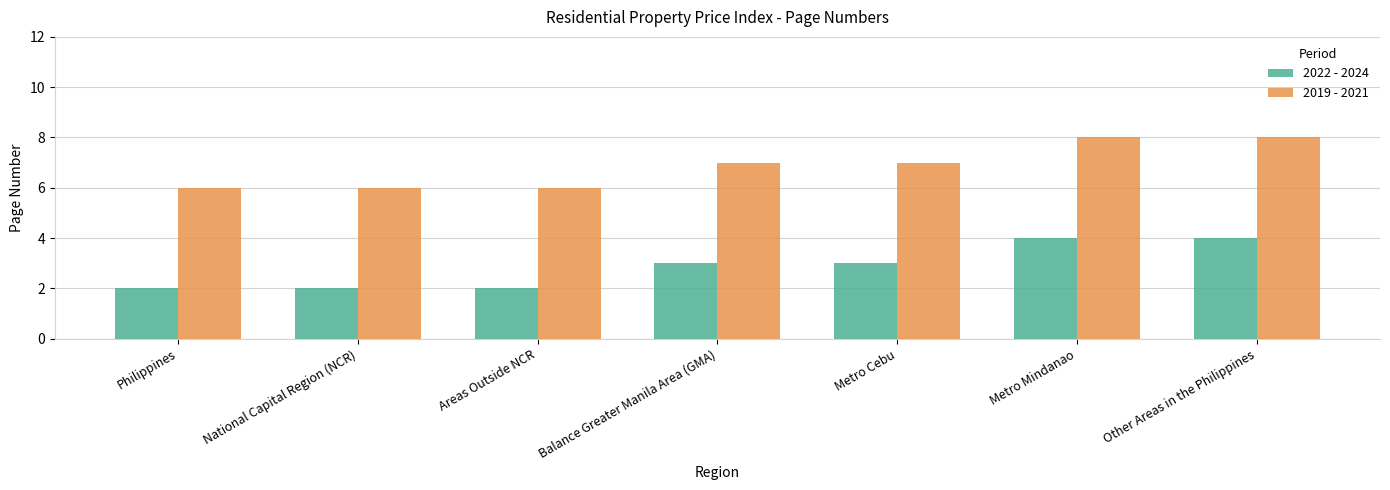

Is it true that 2019 - 2021 equals 6 at Philippines?

True